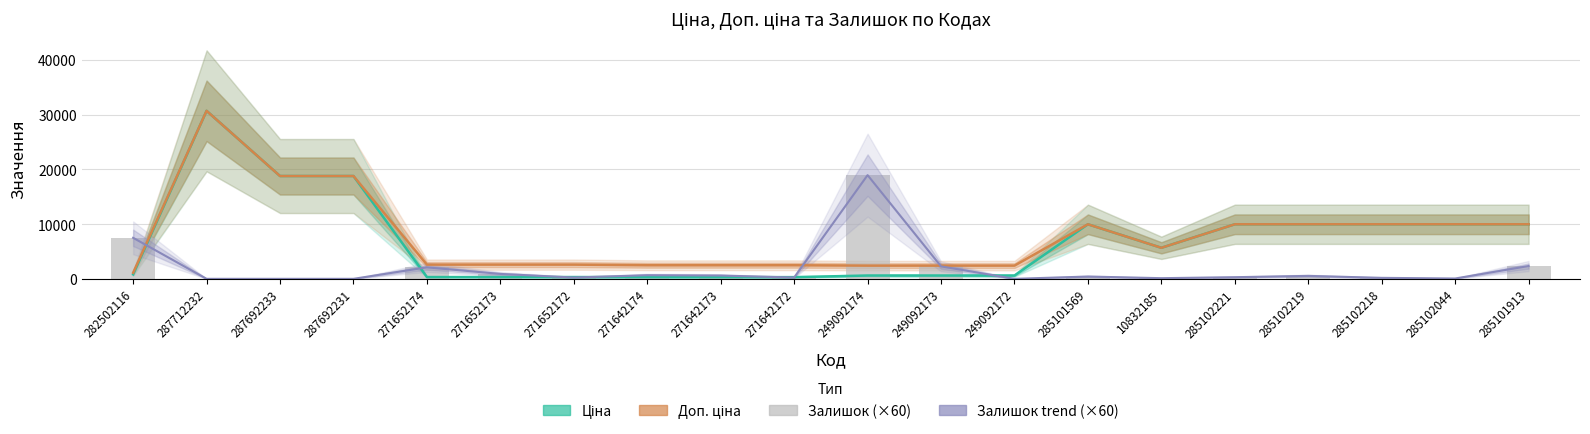

What is the sum of the Залишок (×60) values at 249092173 and 271652174?

4380.0